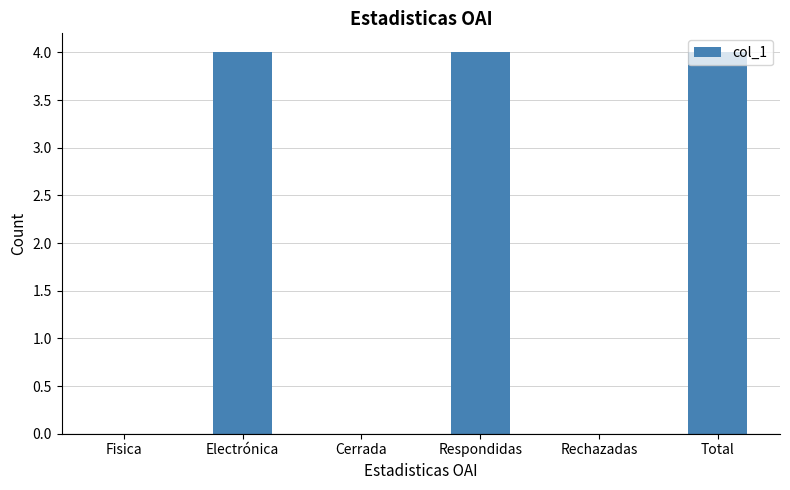

What is the change in value from Cerrada to Respondidas?

+4